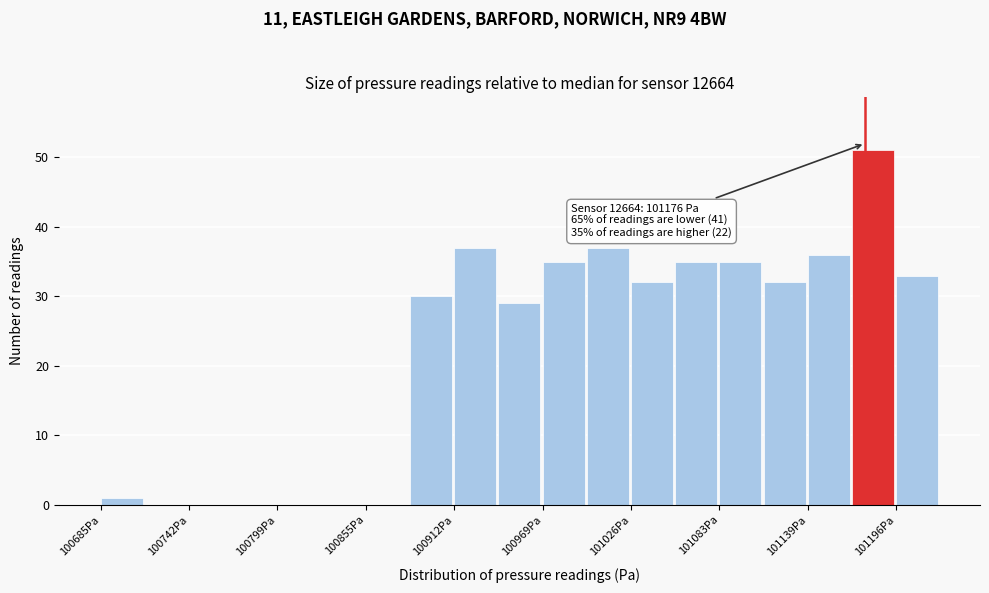

Around what value on the x-axis is the tallest bar? Give the approximate position of its centre, as read against the axis.

101180